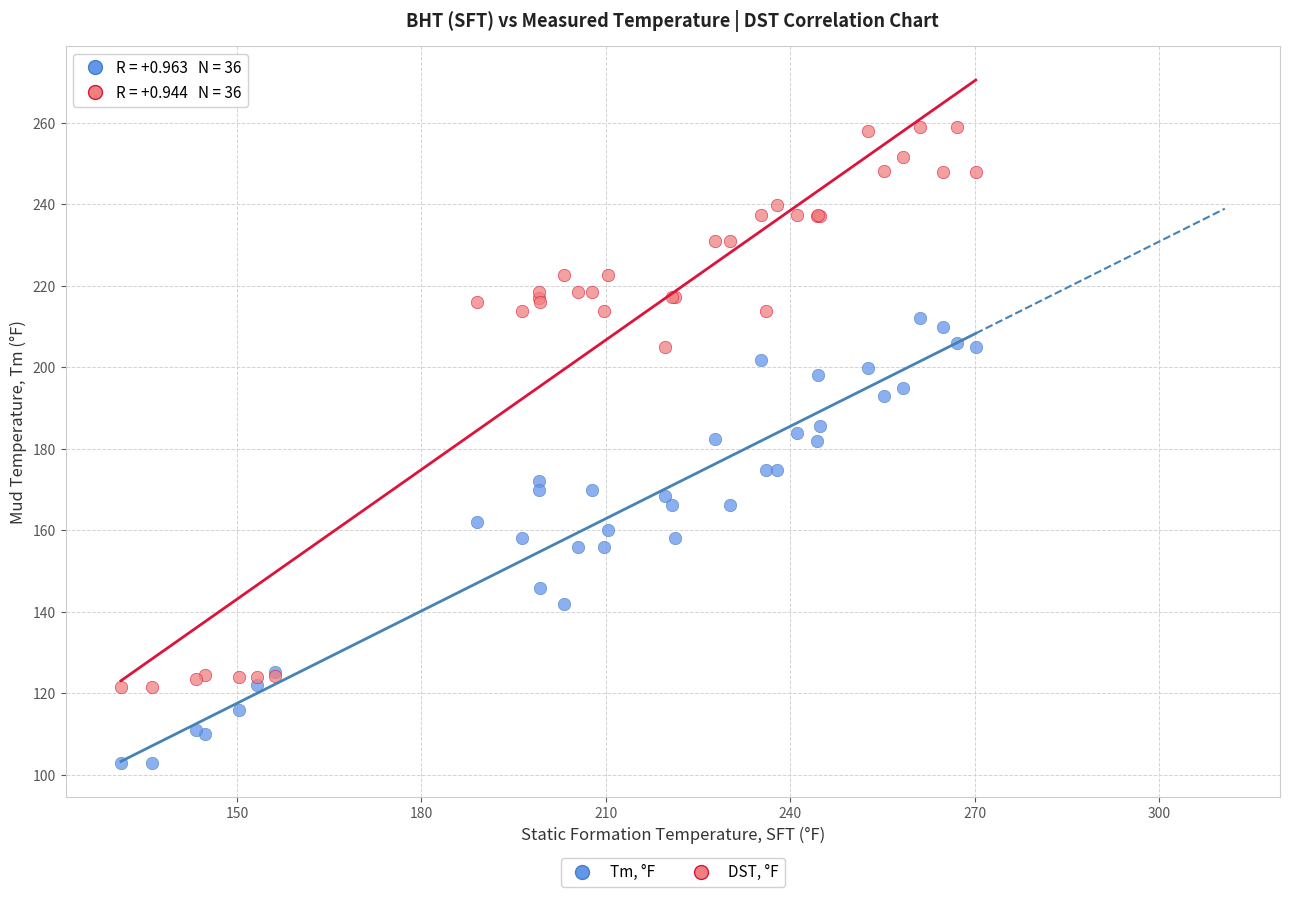

Which series has the largest Y range (max minus min)?

DST, °F